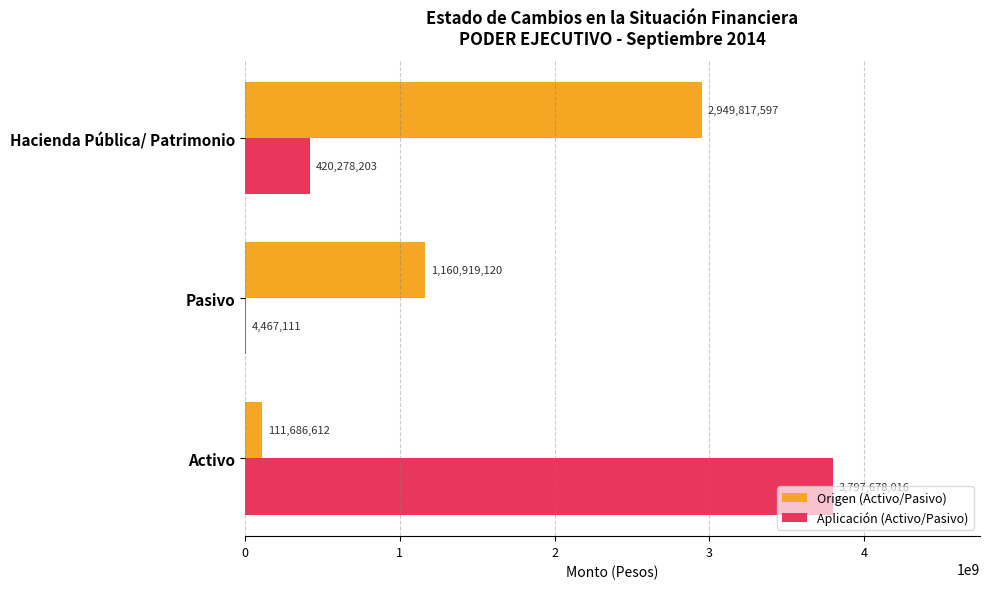

Which series changed the most between Activo and Hacienda Pública/ Patrimonio?

Aplicación (Activo/Pasivo)